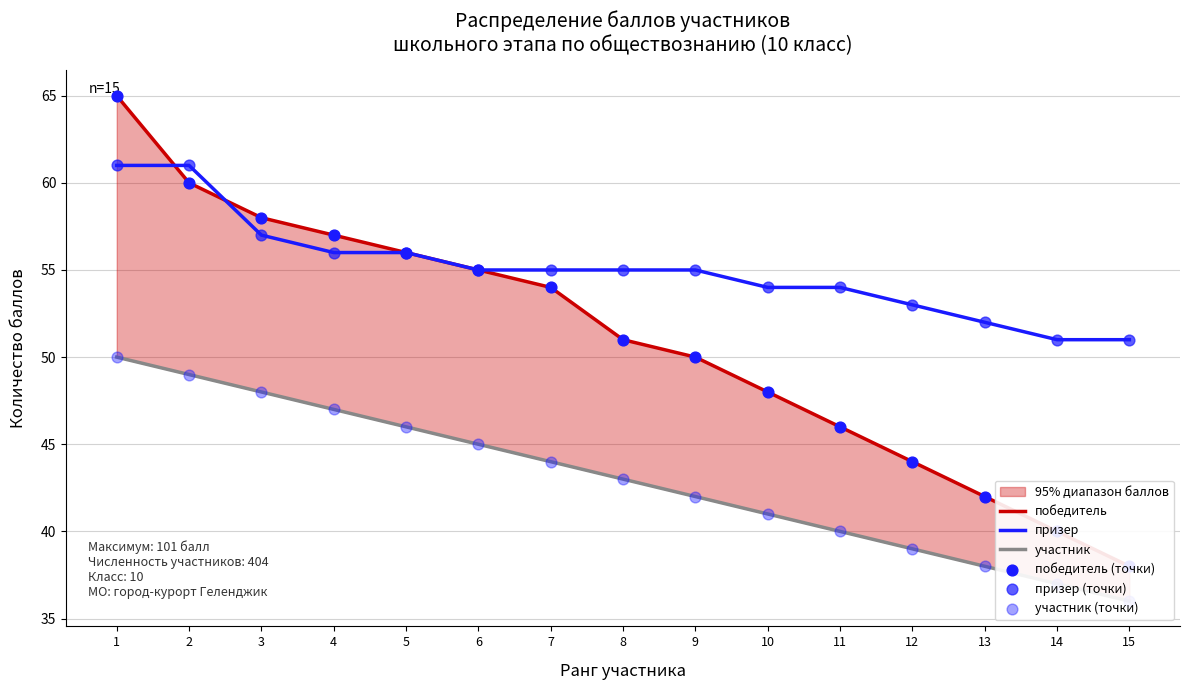

At how many categories does at least one series exceed 45?

15